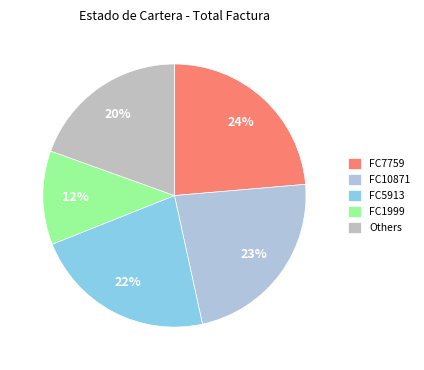

How many slices are in this pie chart?

5